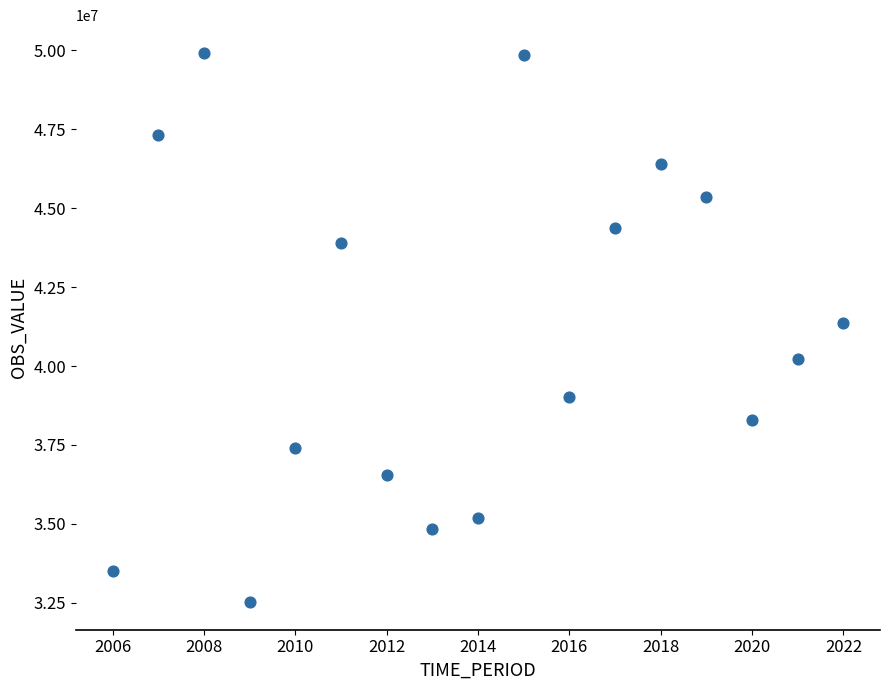

What is the range of Y values (max minus min)?

17409541